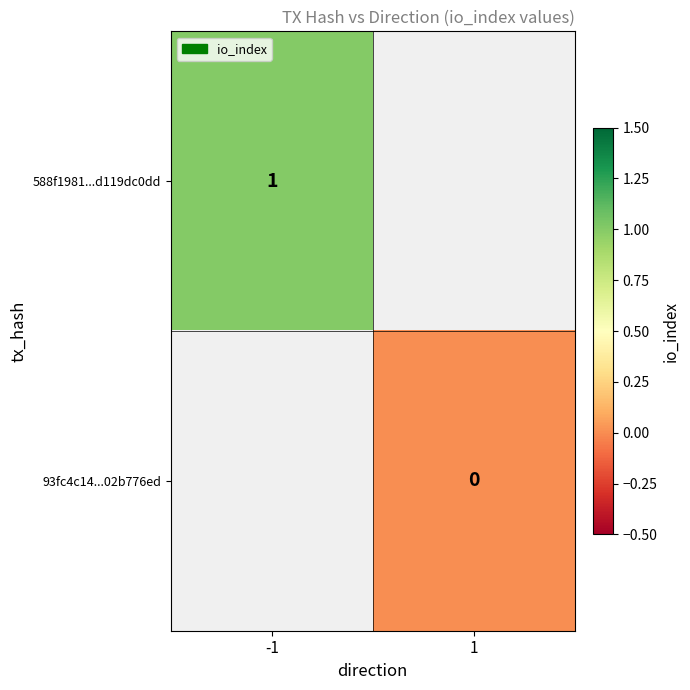

Is the value of 588f1981...d119dc0dd at -1 greater than the value of 93fc4c14...02b776ed at 1?

Yes